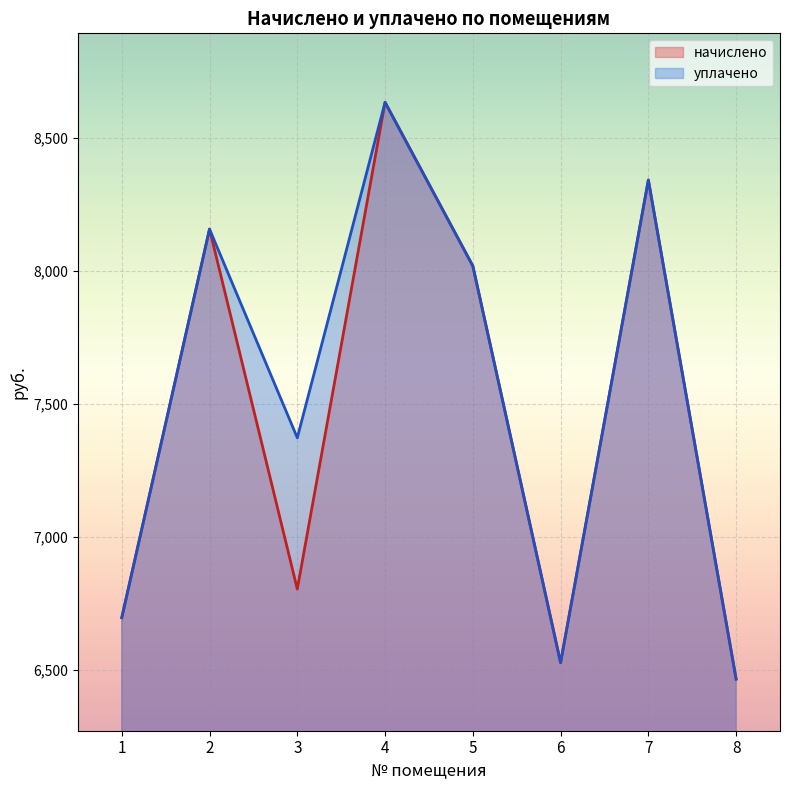

True or false: уплачено has a value of 2310.4 at 8.

False